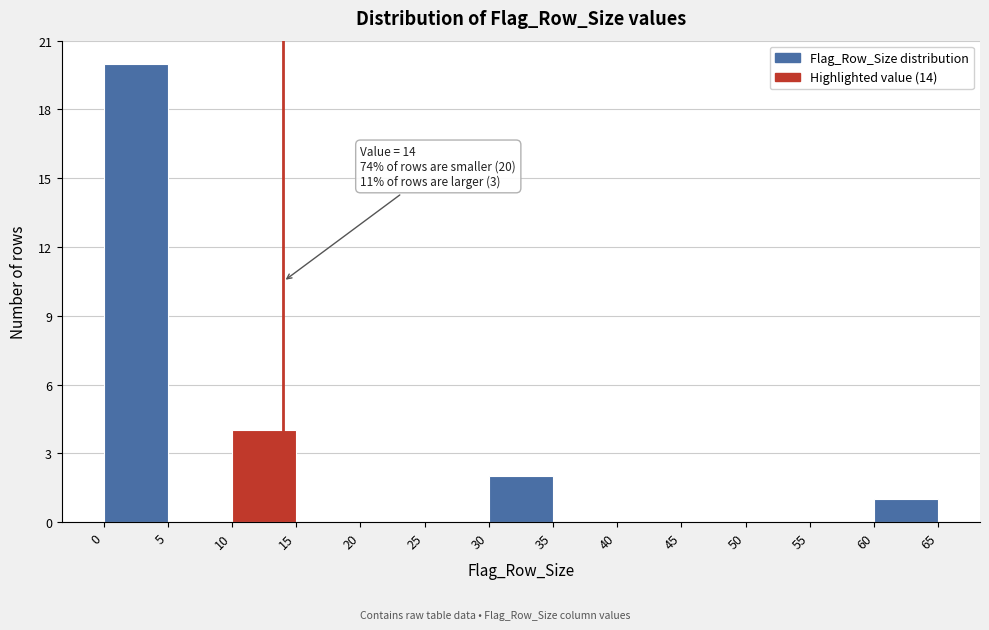

Over which range of the x-axis is the bar tallest?

0 to 5